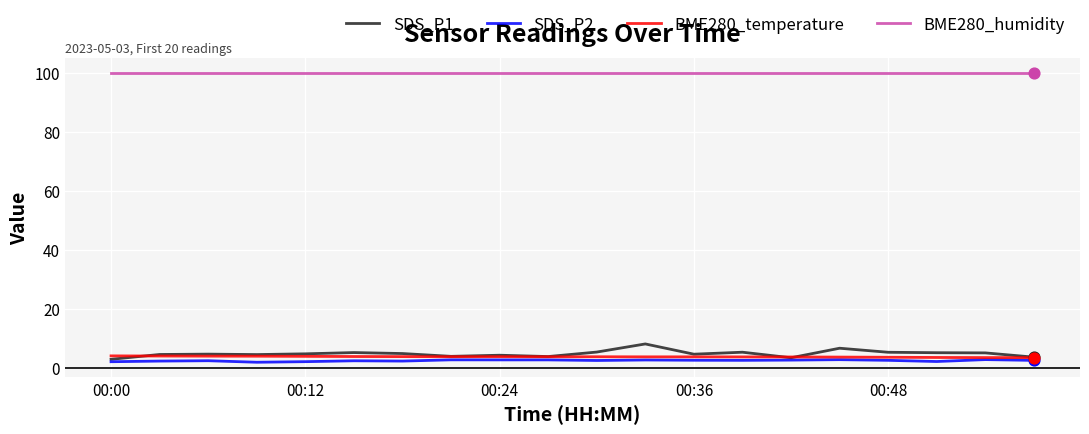

Which series has the largest range (max minus min)?

SDS_P1